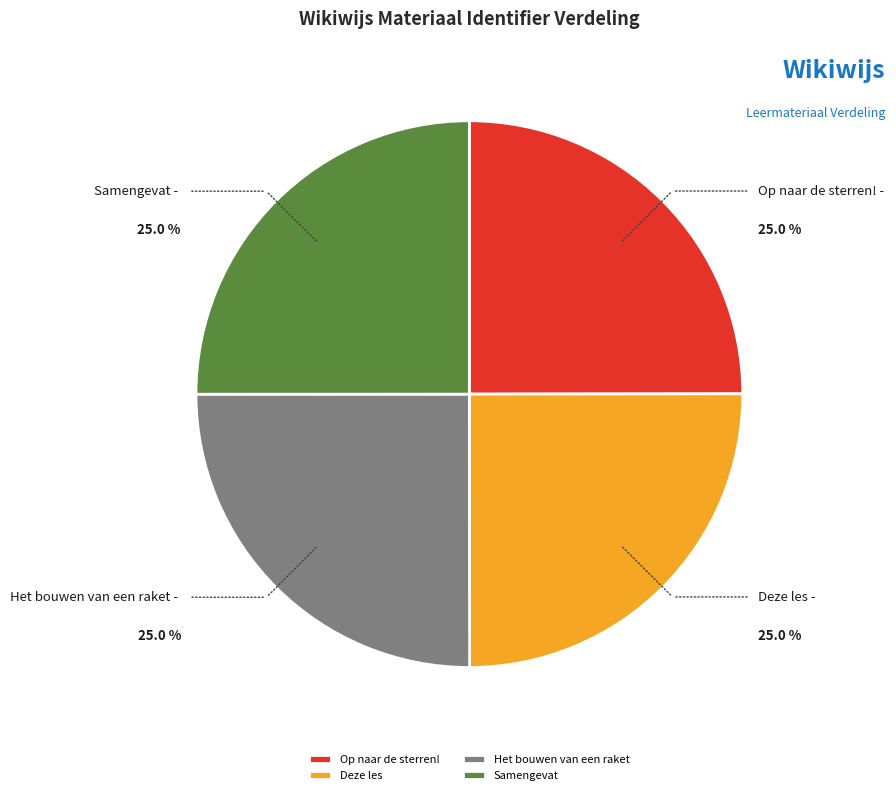

Does Het bouwen van een raket represent more than half of the total?

No